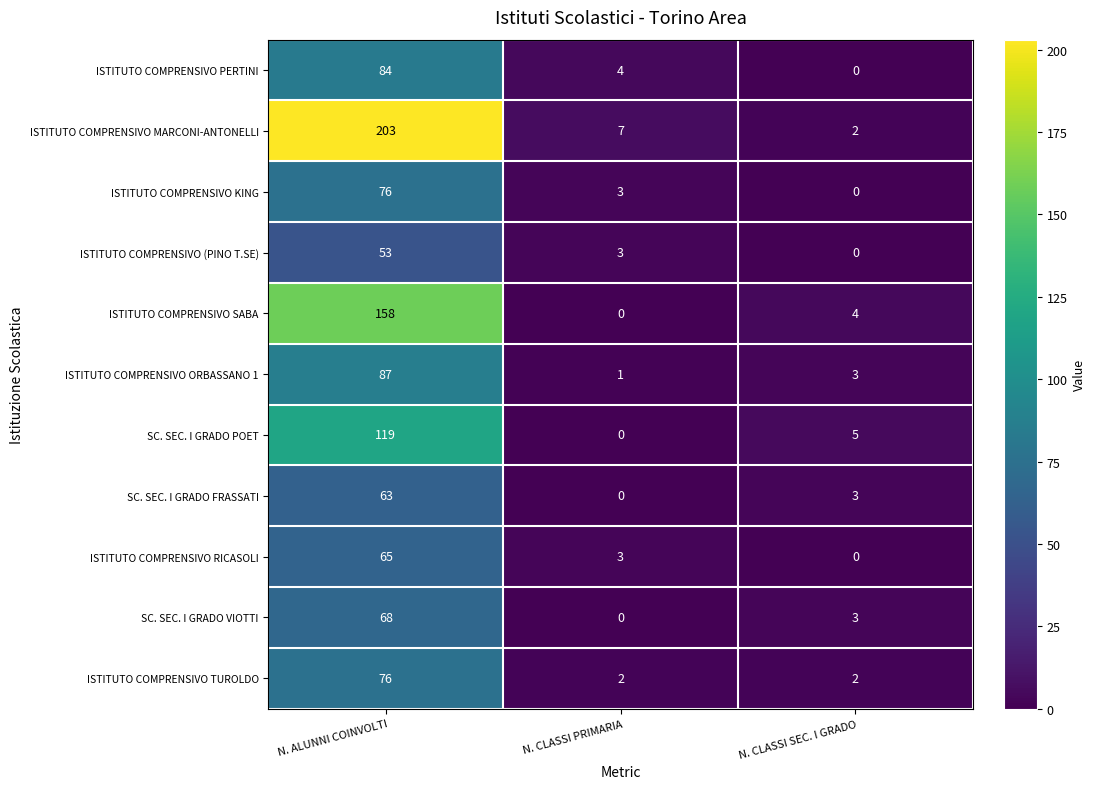

The ISTITUTO COMPRENSIVO MARCONI-ANTONELLI series shows 3 at N. CLASSI SEC. I GRADO. True or false?

False